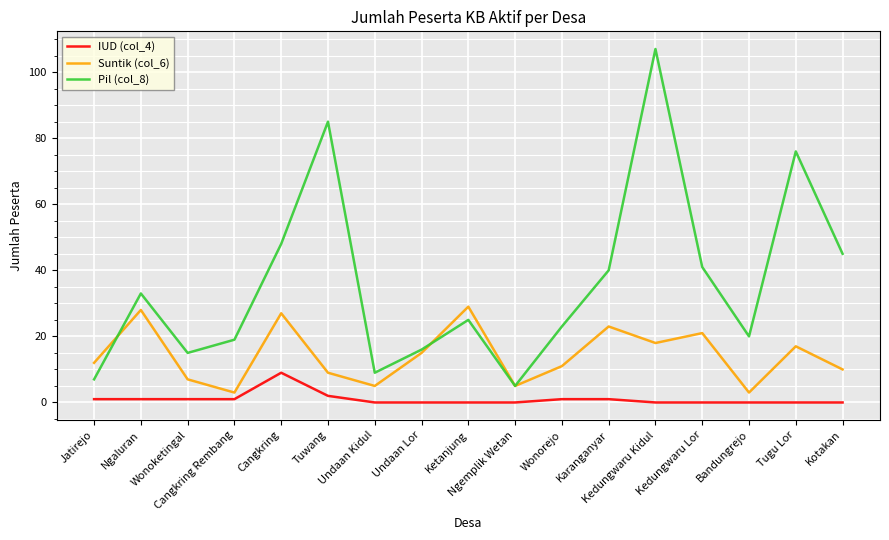

Which series has the largest total across all categories?

Pil (col_8)